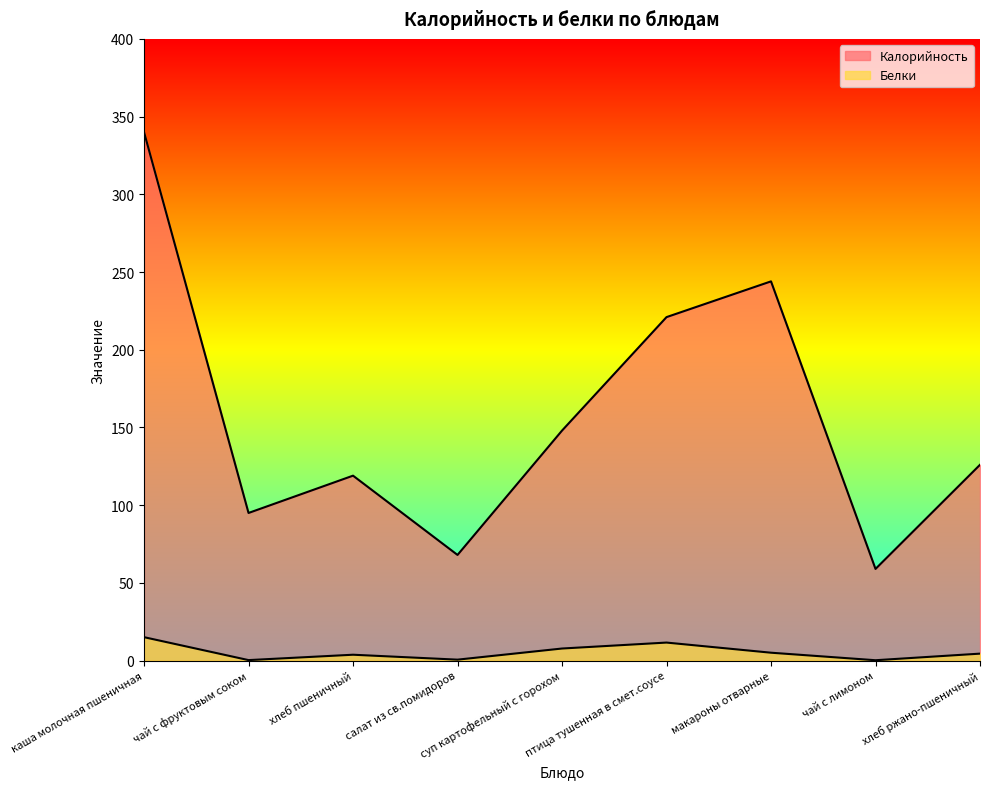

At хлеб пшеничный, list the series in order from largest to smallest.

Калорийность, Белки